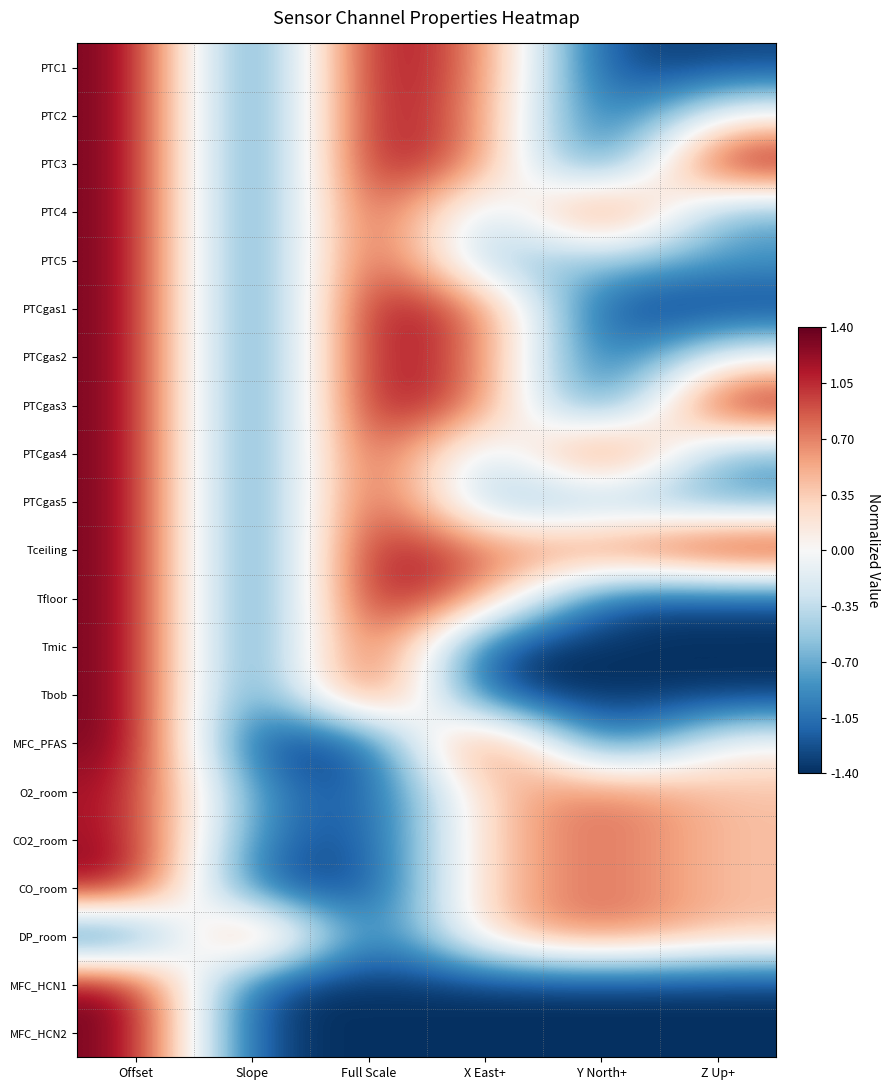

Count the number of categories in the chart.

6